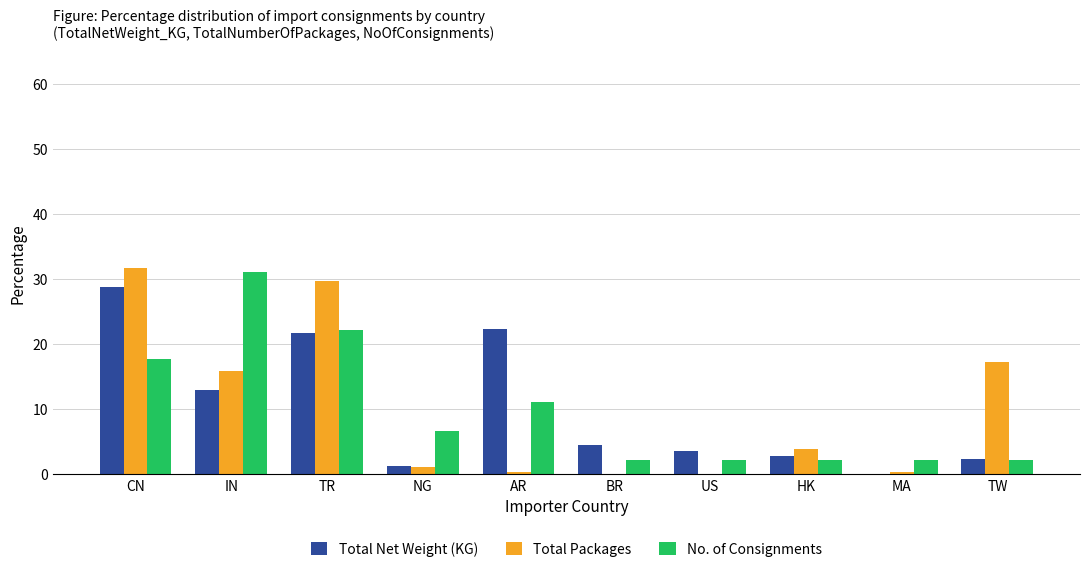

At which category is the sum across all series the highest?

CN